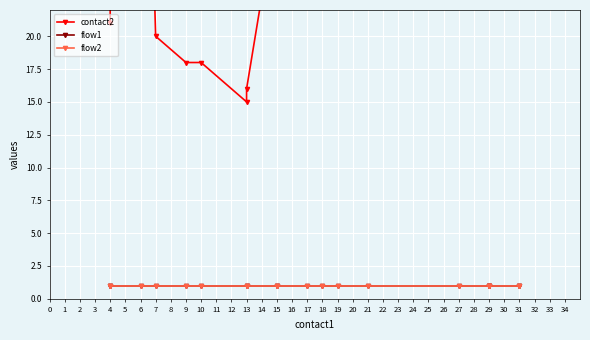

Is the value of flow2 at 11 greater than the value of flow1 at 15?

No